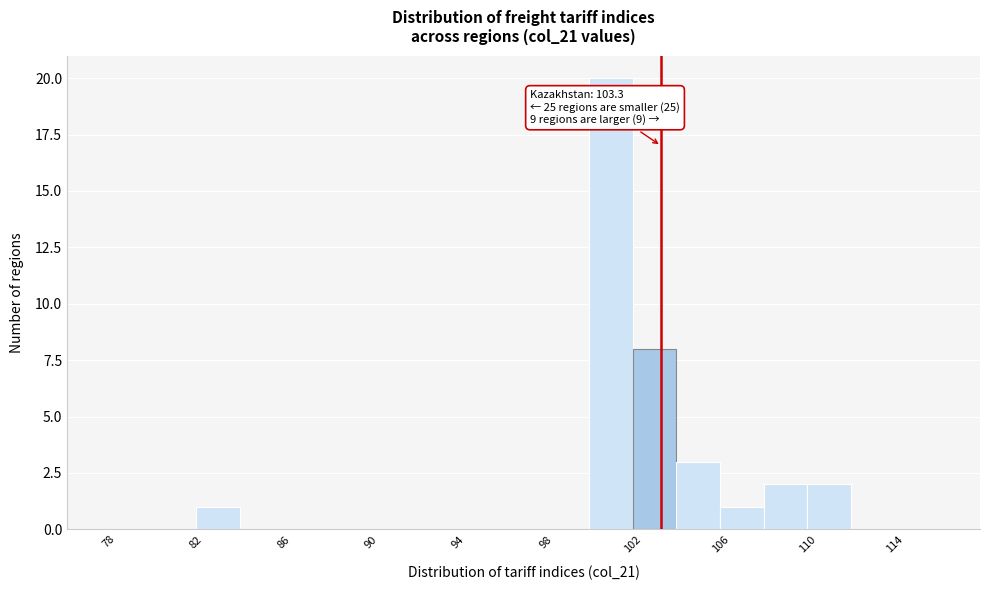

Over which range of the x-axis is the bar tallest?

100 to 102